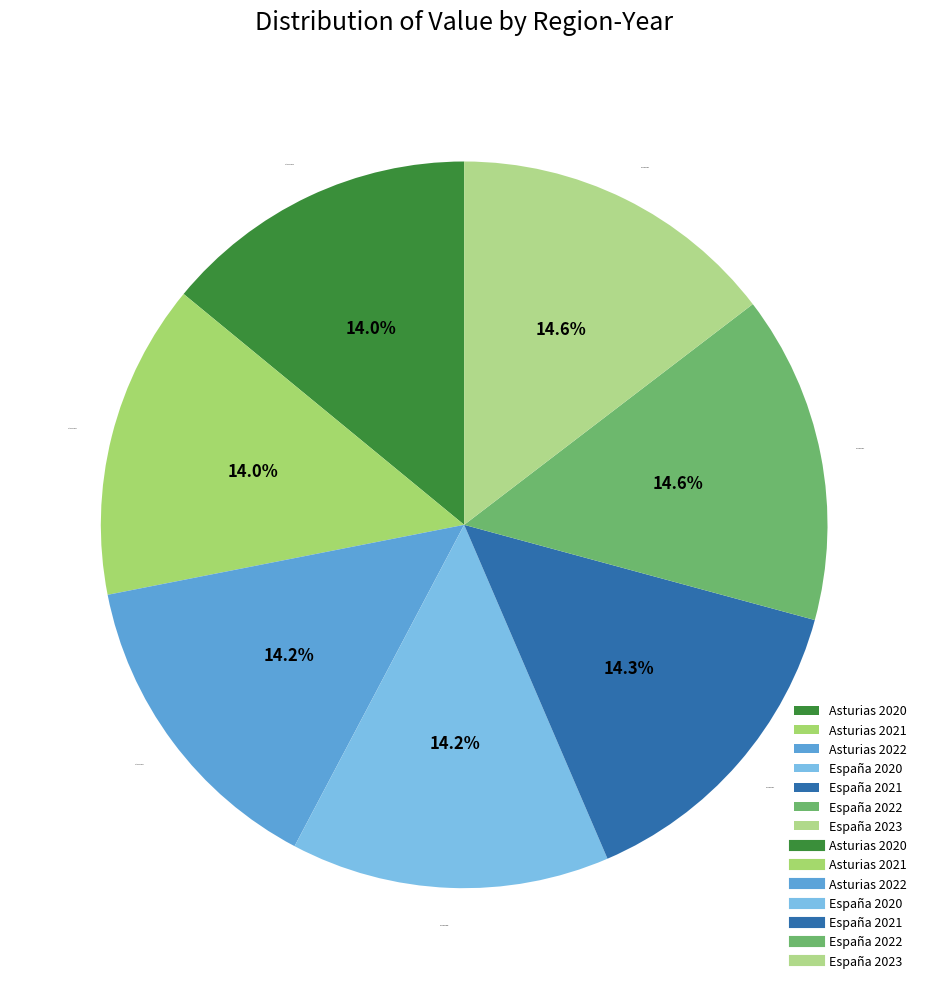

Is there any slice that represents more than half of the pie?

No